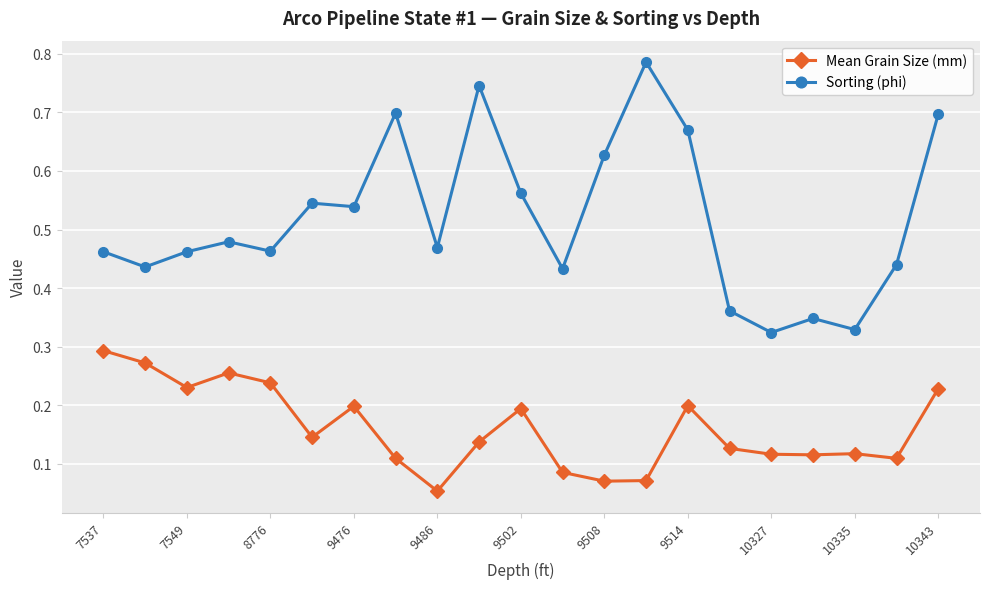

Which series has the largest total across all categories?

Sorting (phi)